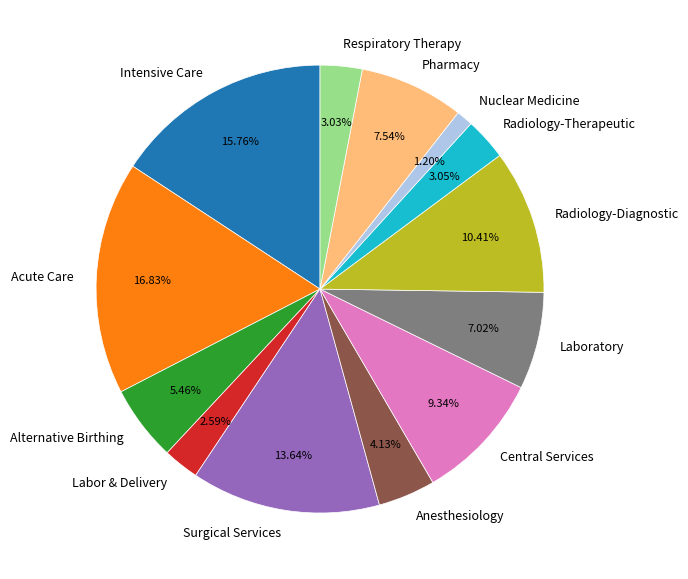

To the nearest percent, what is the difference between the Radiology-Diagnostic and Anesthesiology slice percentages?

6%